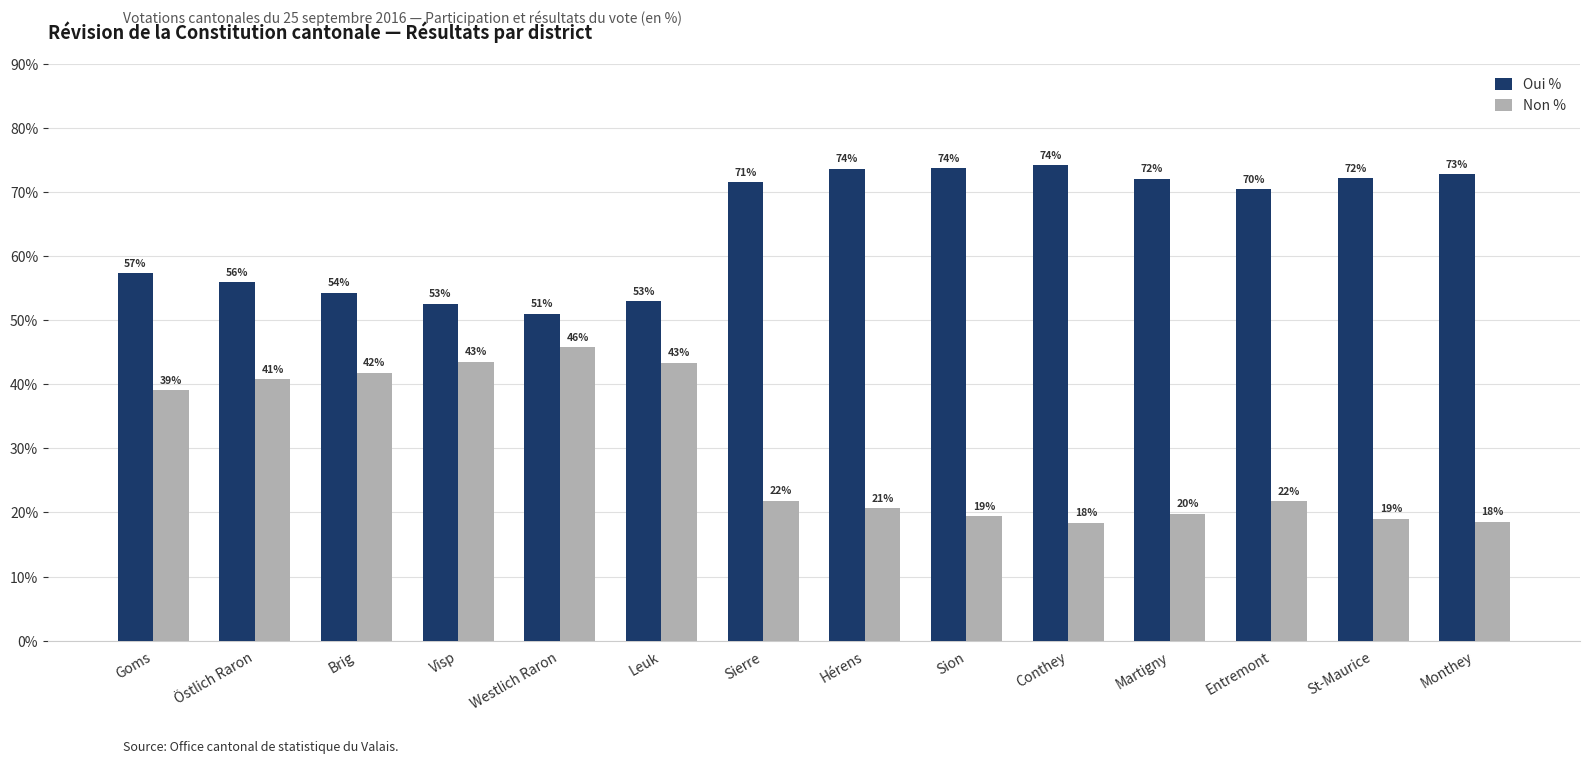

At which label does Oui % first exceed 71?

Sierre